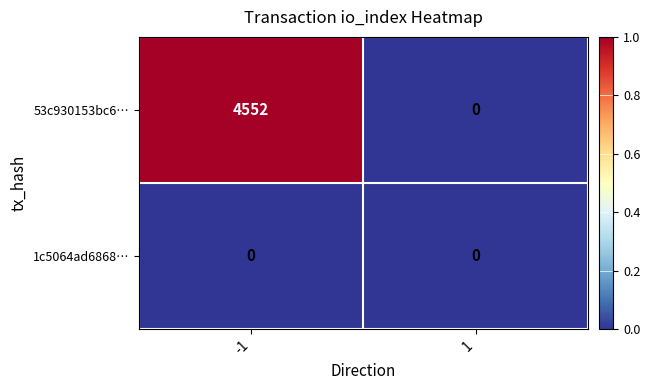

At -1, list the series in order from smallest to largest.

1c5064ad6868…, 53c930153bc6…